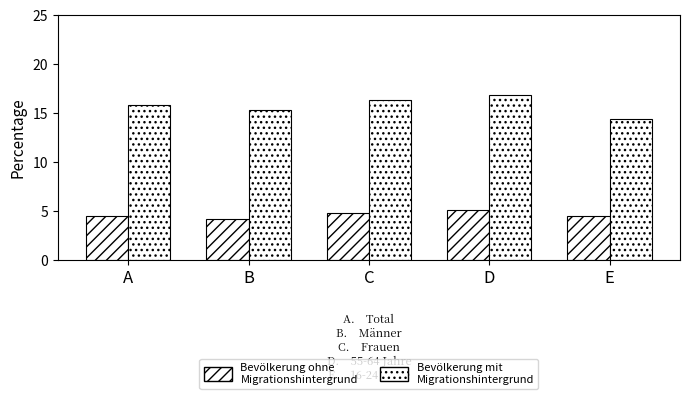

How many series are shown in this chart?

2